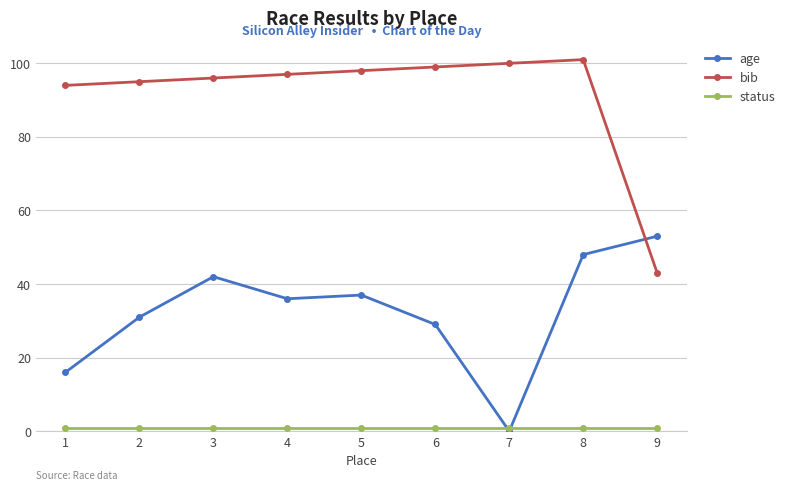

True or false: age has a value of 0 at 7.

True